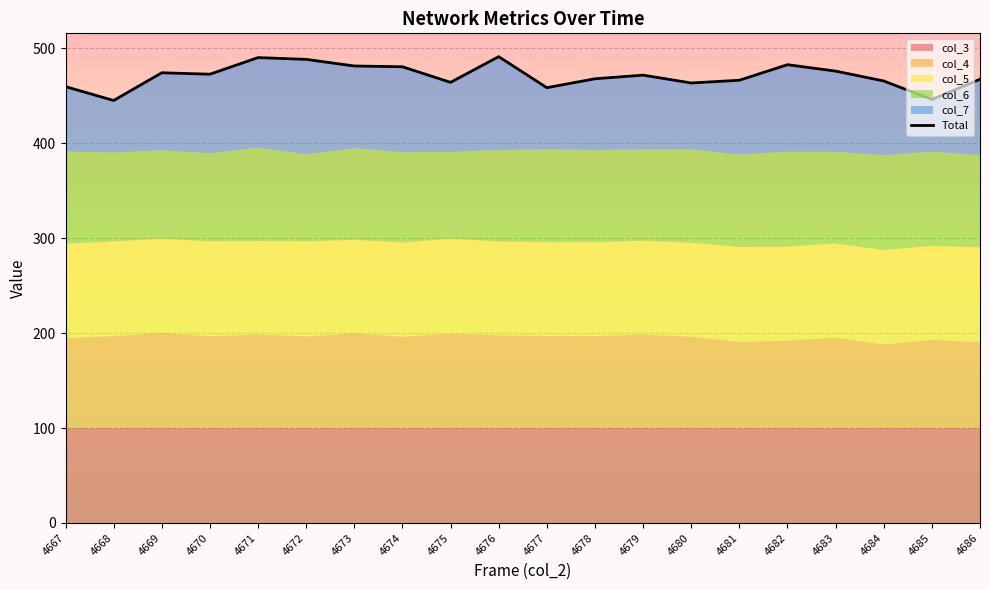

What is the change in value from 4669 to 4678?

-6.3